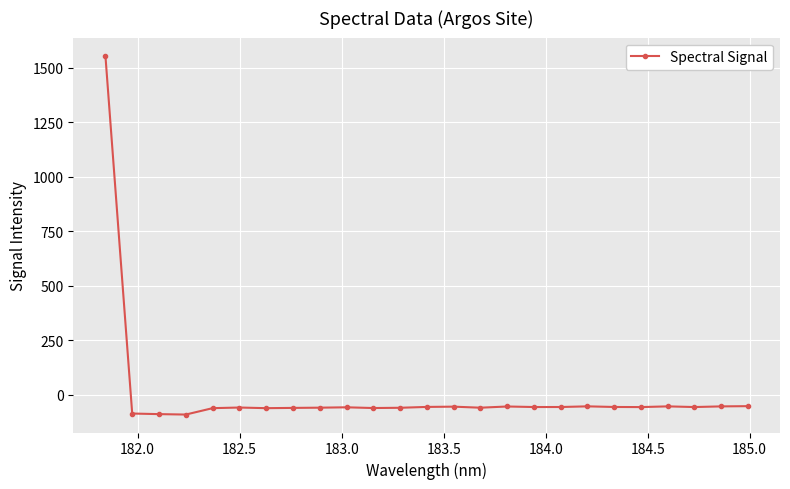

What is the minimum value shown in the chart?

-91.1